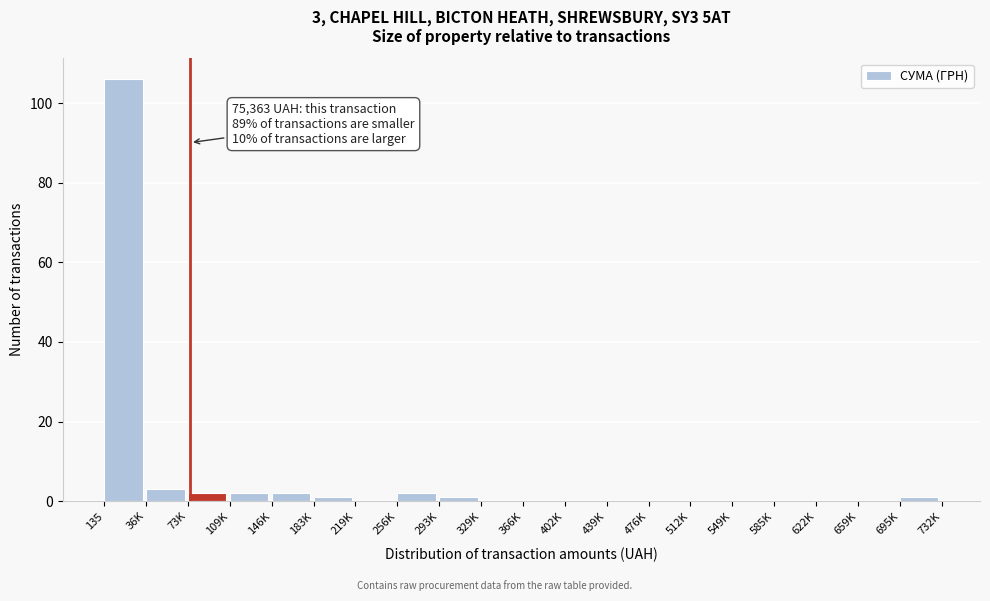

Reading left to right, what are all the values shown in this chart?

135=106	36K=3	73K=2	109K=2	146K=2	183K=1	219K=0	256K=2	293K=1	329K=0	366K=0	402K=0	439K=0	476K=0	512K=0	549K=0	585K=0	622K=0	659K=0	695K=1